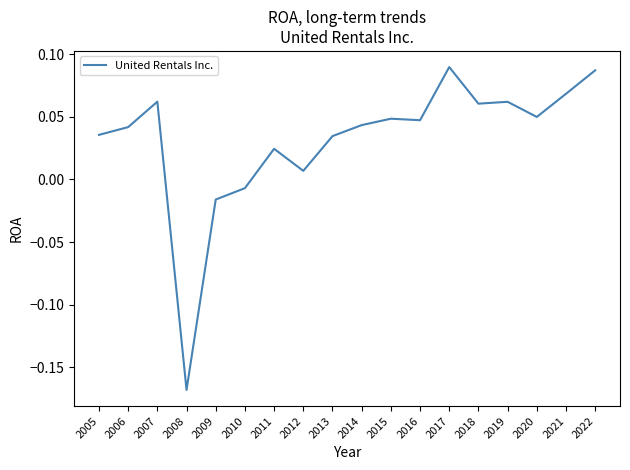

True or false: the data shows 0.1 at 2006.

False